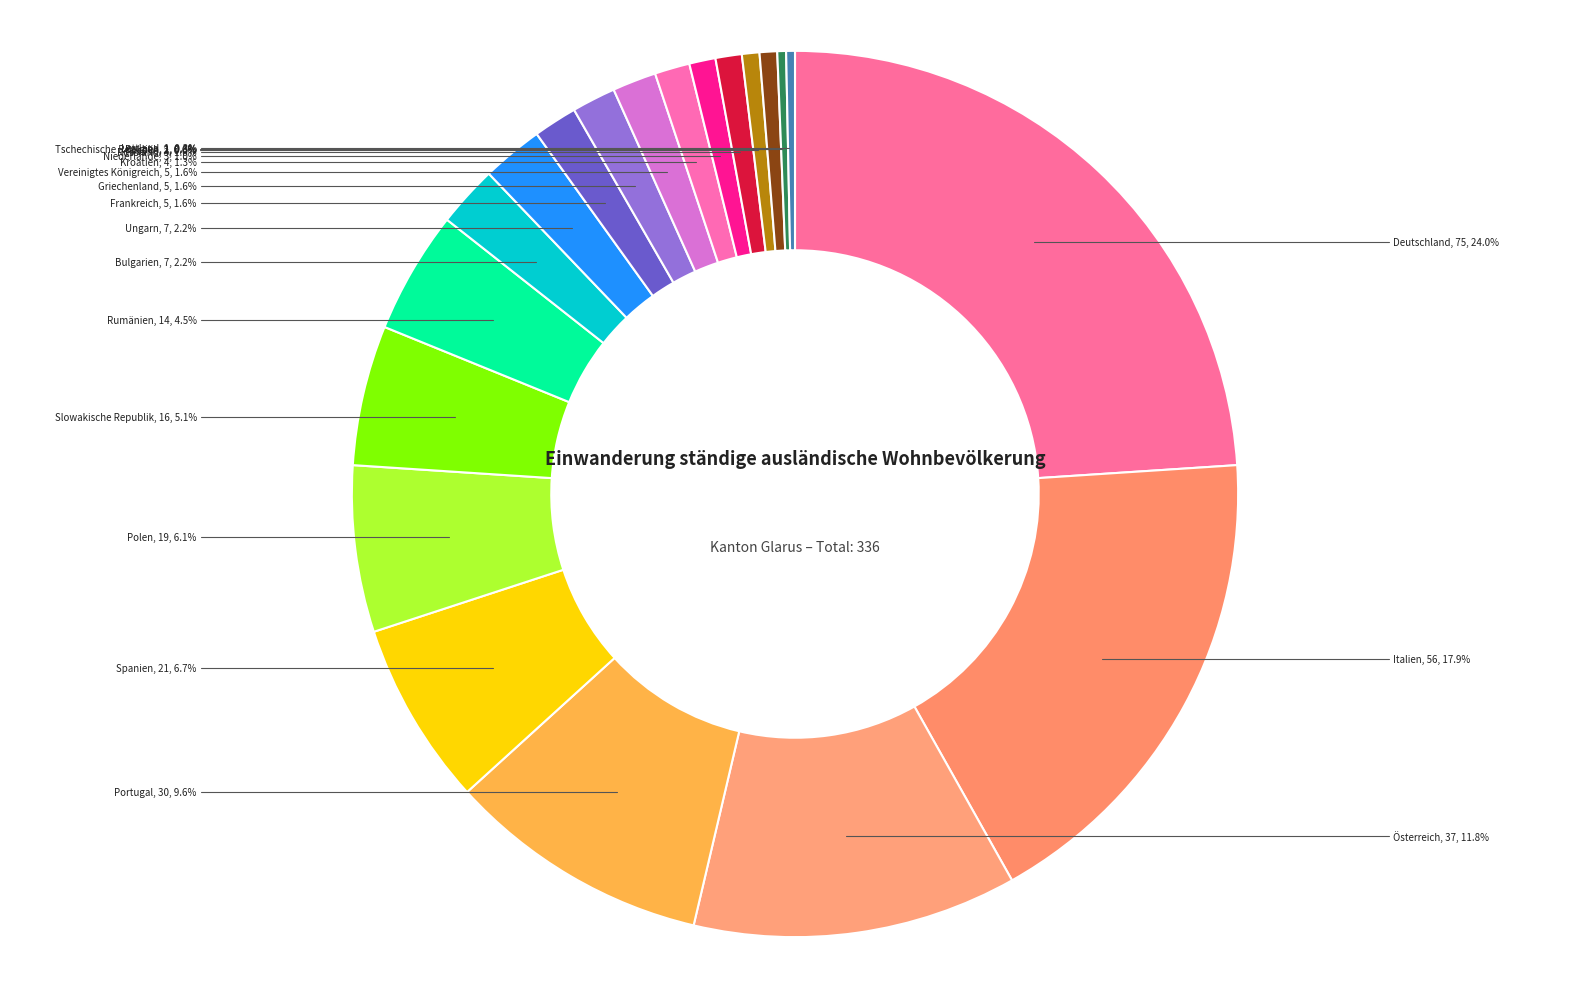

Do Tschechische Republik and Polen together represent more than half of the pie?

No